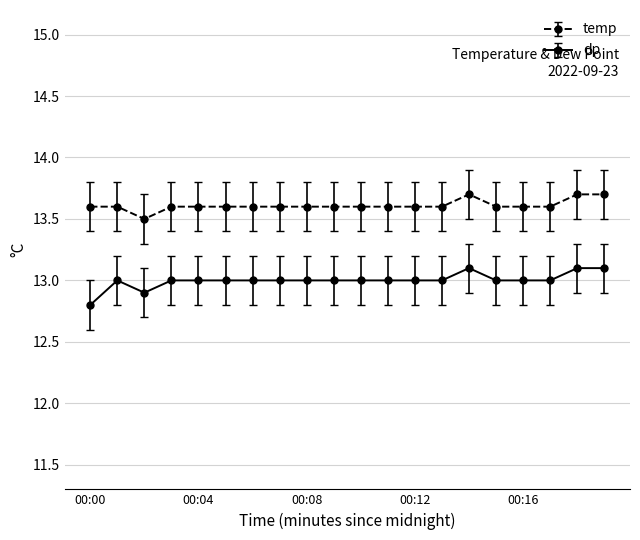

True or false: temp has more than 0 points higher than both neighbors.

True